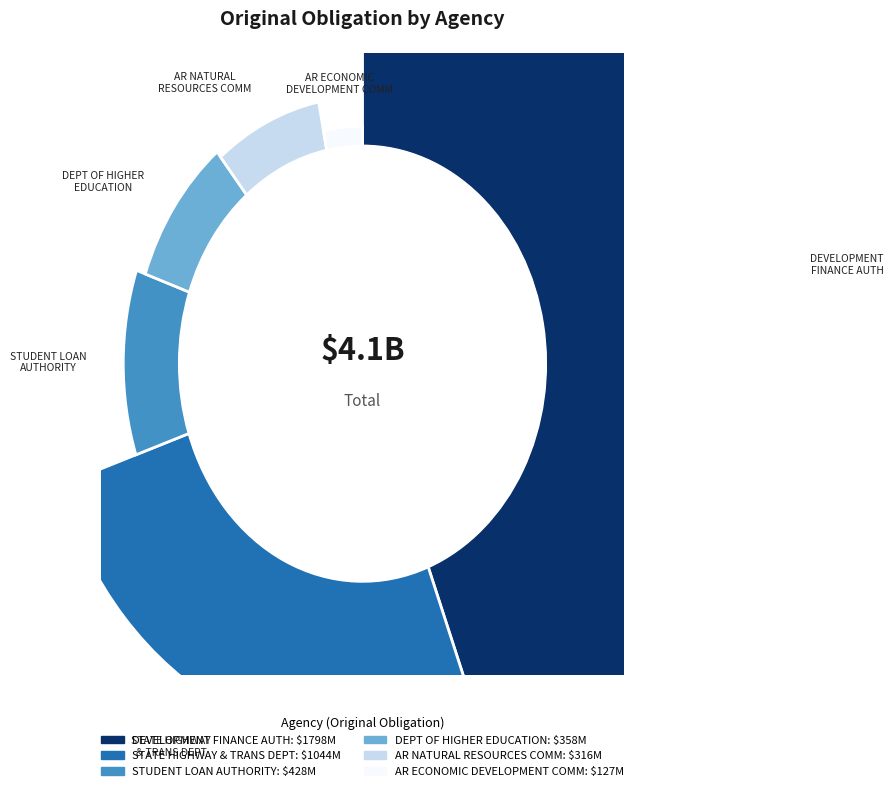

To the nearest percent, what percentage of the pie is DEVELOPMENT FINANCE AUTHORITY?

44%